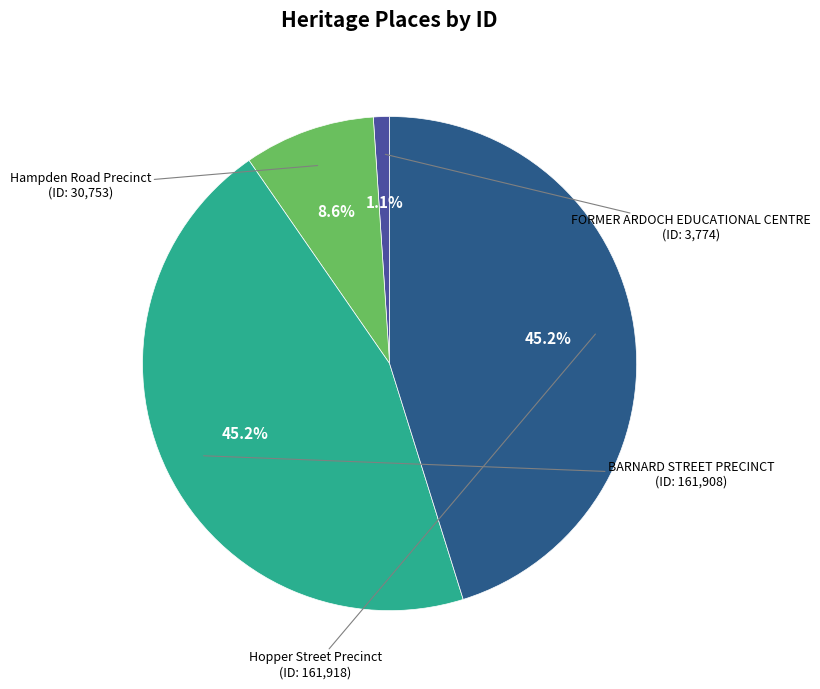

Count the number of slices in the pie.

4